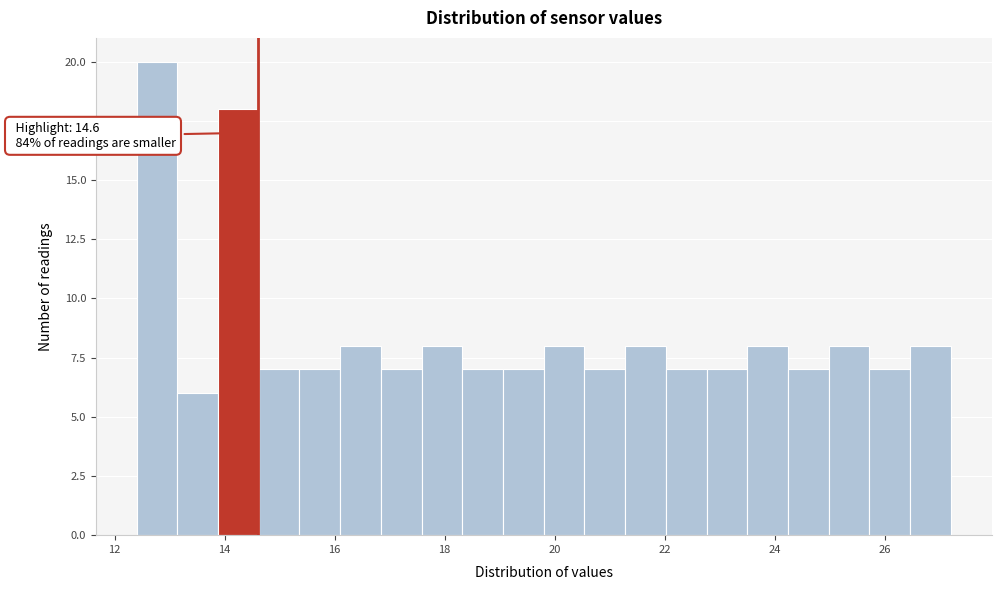

Read against the x-axis, roughly where is the centre of the tallest bar?

12.8